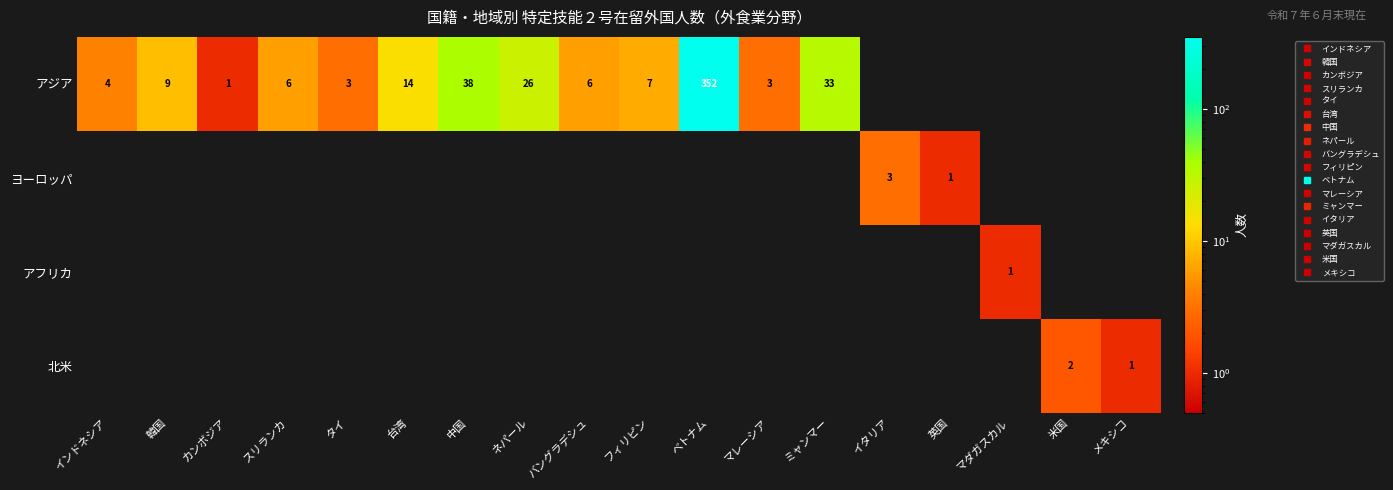

What is the sum of the アフリカ values at 英国 and マダガスカル?

1